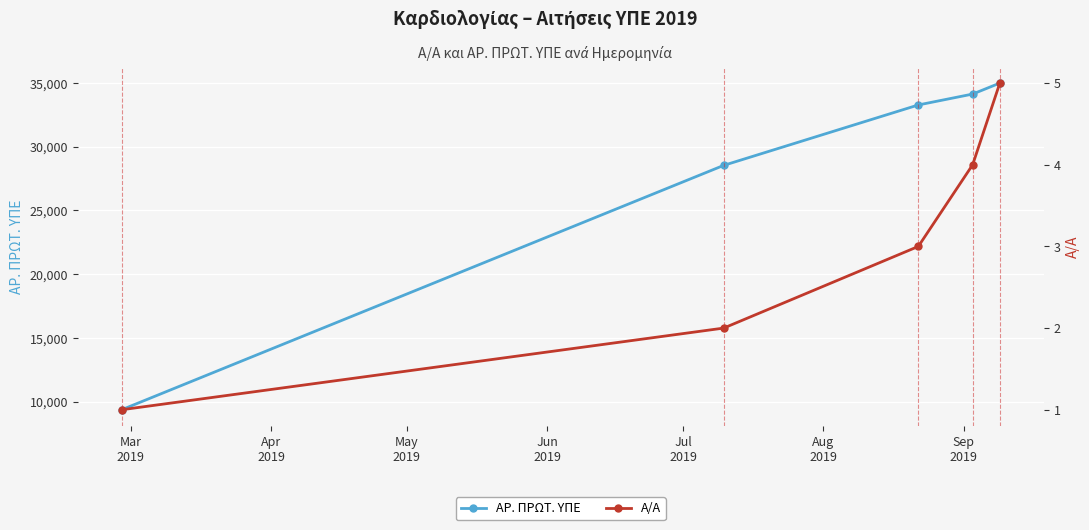

True or false: Α/Α and ΑΡ. ΠΡΩΤ. ΥΠΕ intersect in this chart.

False